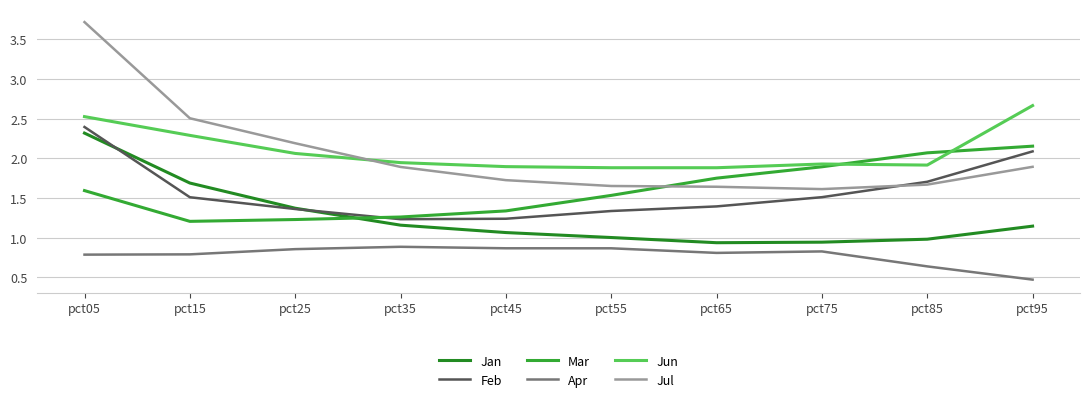

True or false: Jun has a value of 2.5 at pct05.

True